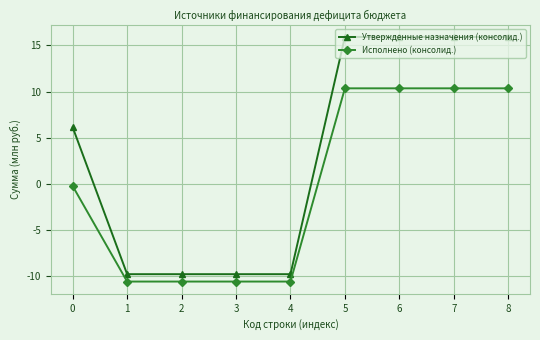

Read the Утвержденные назначения (консолид.) value at 8.

15.9